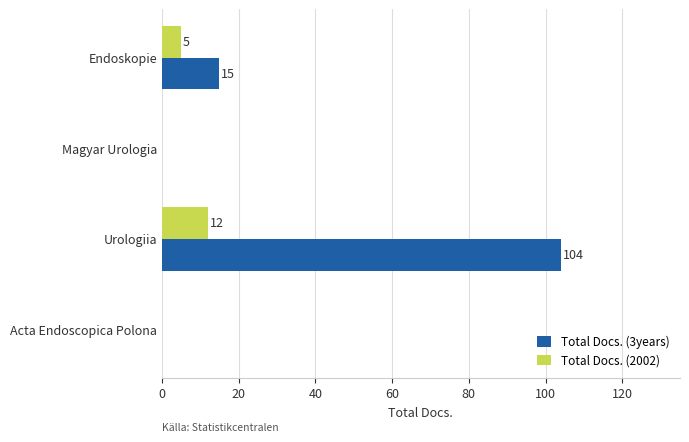

The Total Docs. (2002) series shows 4 at Urologiia. True or false?

False